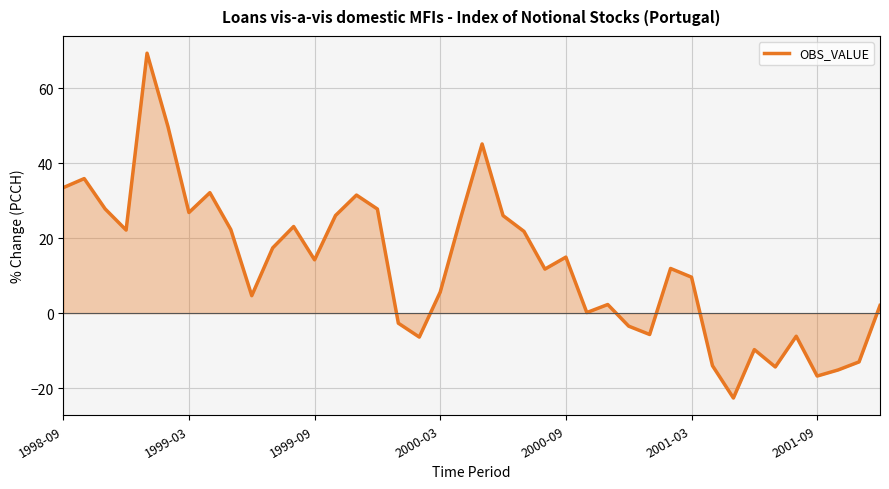

What is the greatest value displayed?

69.3